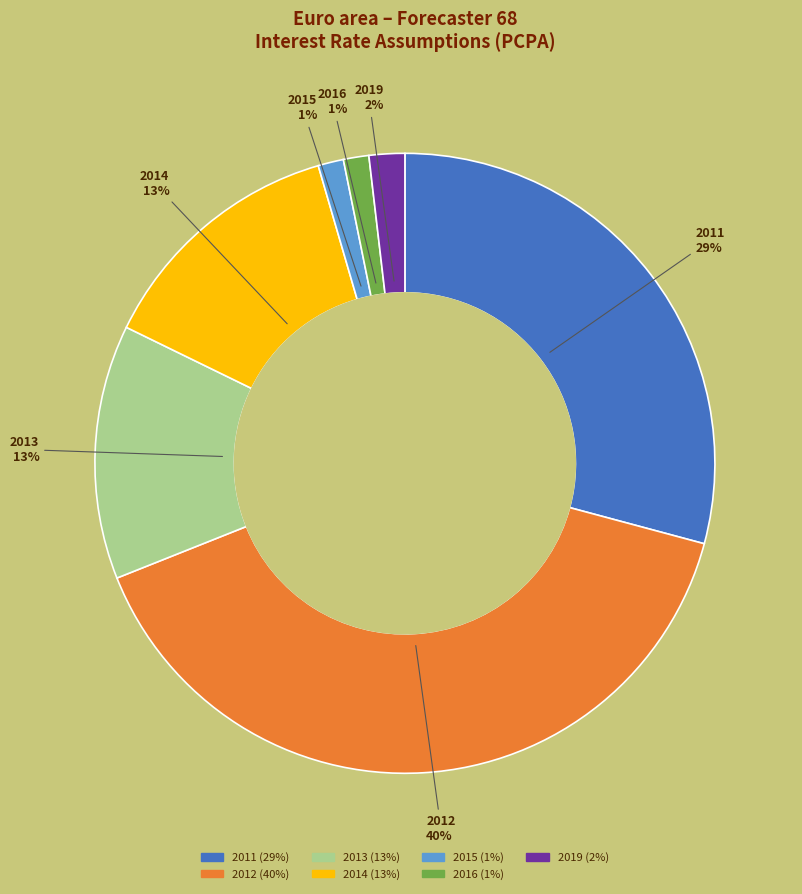

To the nearest percent, what portion does 2011 represent?

29%